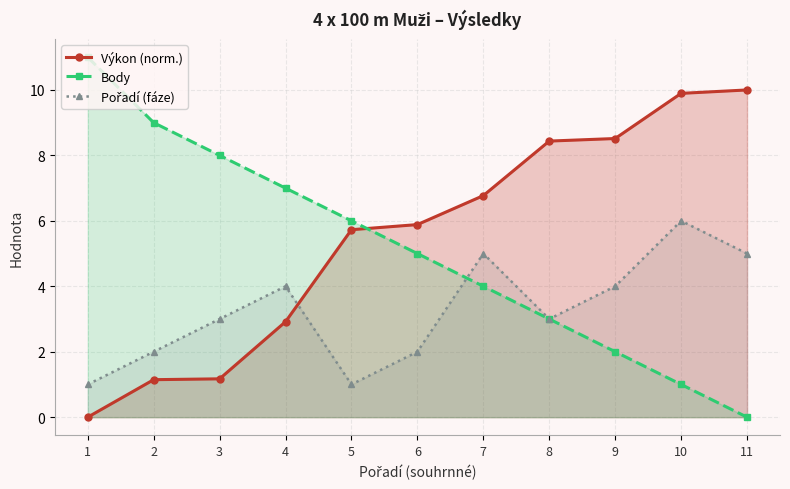

How many Pořadí (fáze) values are between 2 and 5?

8